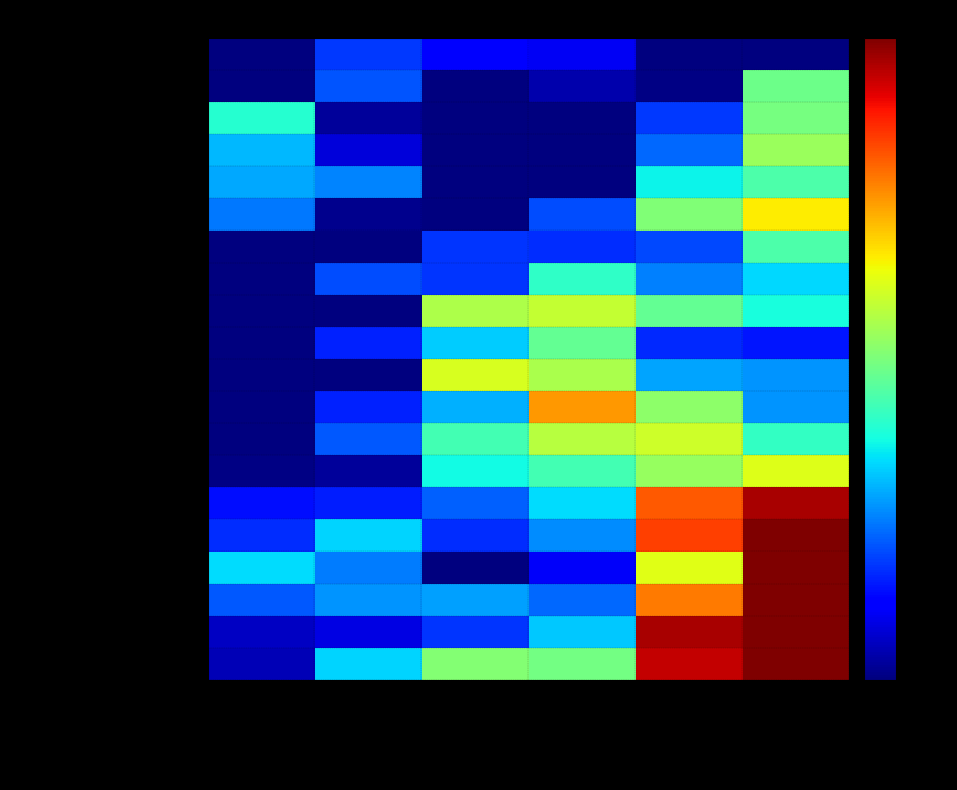

Between Original Ensuing Budget FY17-18 and Revised Ensuing Budget FY17-18, which is larger?

Original Ensuing Budget FY17-18